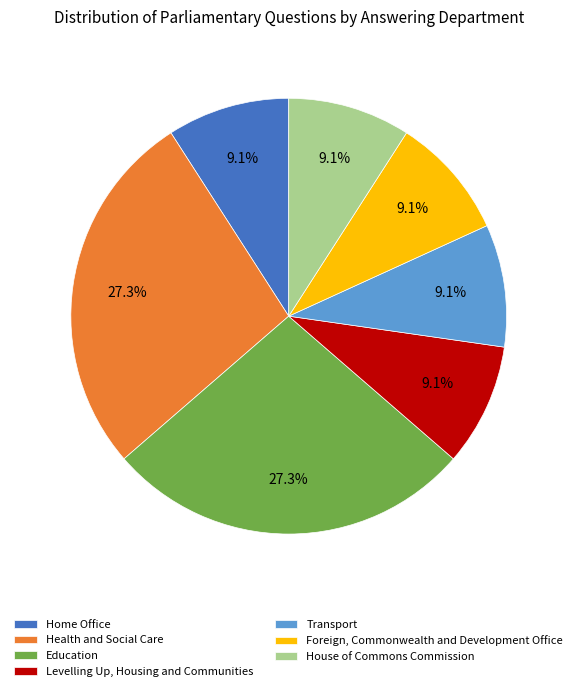

The Transport slice represents 14% of the pie. True or false?

False